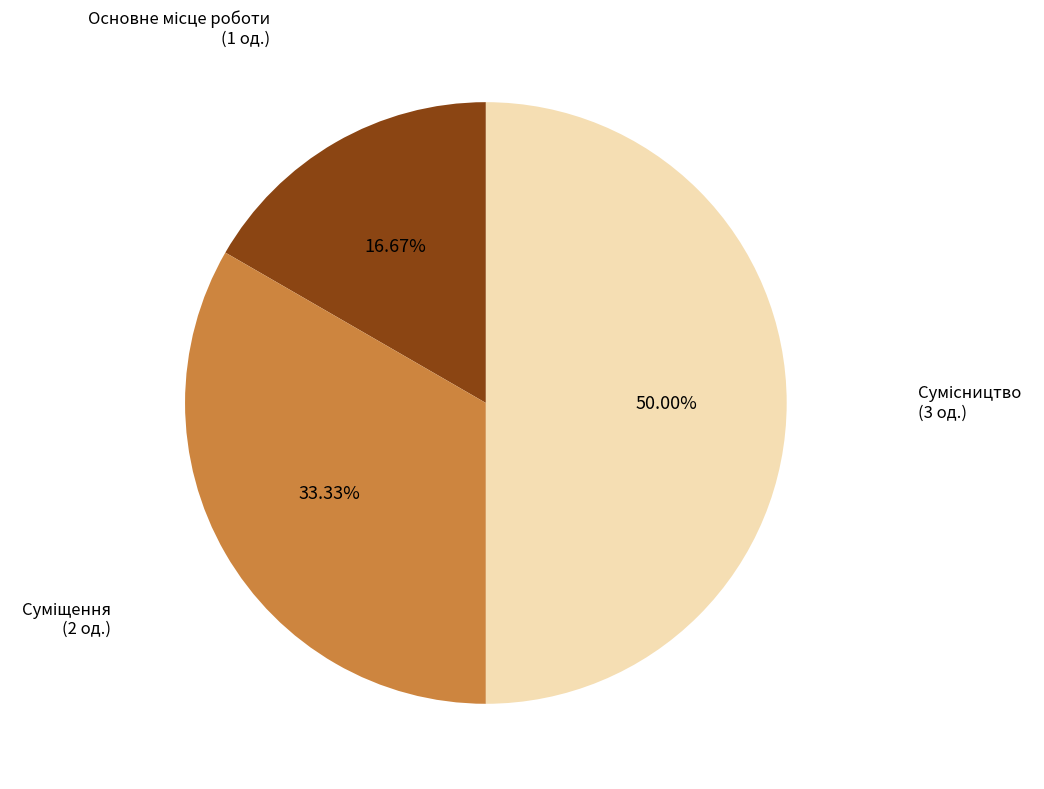

Combined, do Основне місце роботи and Сумісництво account for over 50%?

Yes